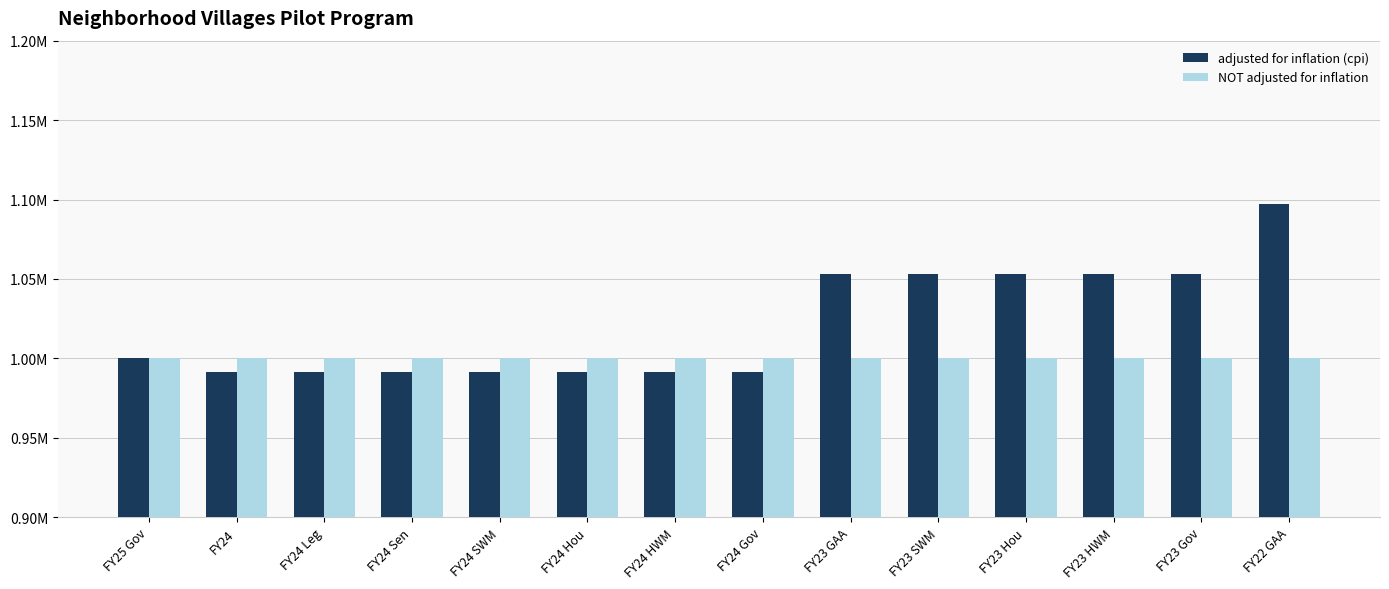

The value of adjusted for inflation (cpi) at FY23 Hou is 224051. True or false?

False